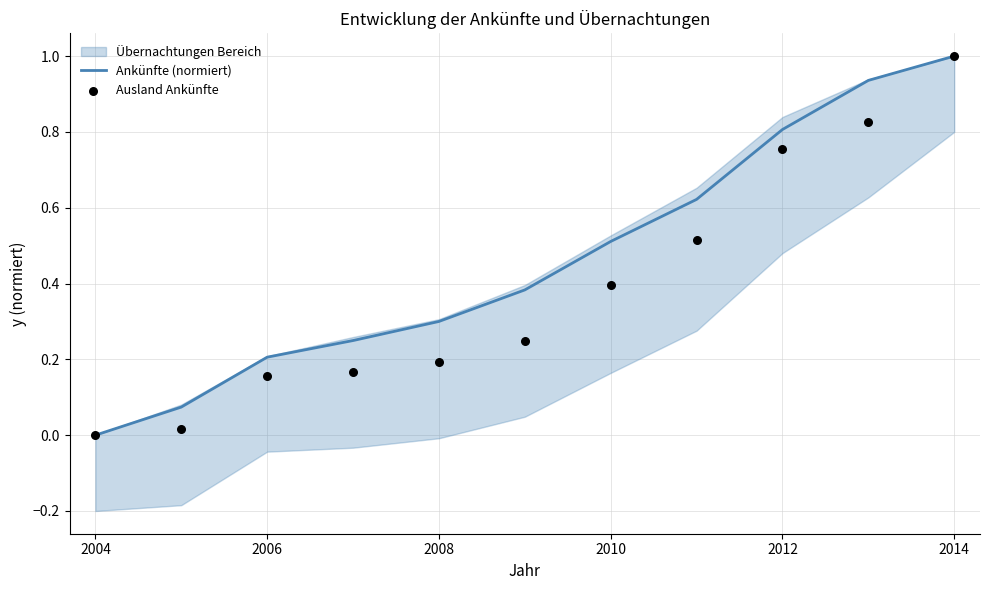

Is it true that Ankünfte (normiert) equals 1.8 at 2014?

False